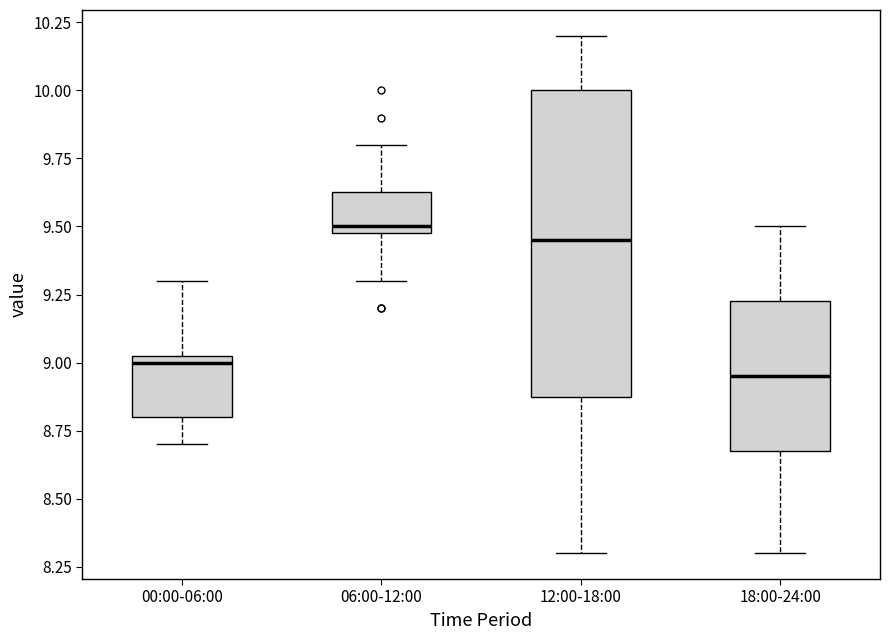

Where does the median line of the box for 18:00-24:00 sit on the y-axis? The values are not printed on the chart, so give them approximately, as read against the axis.

8.95